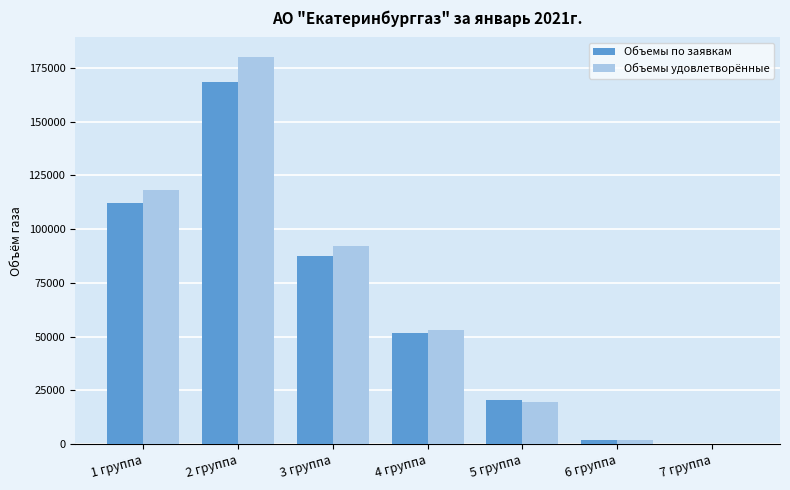

The value of Объемы удовлетворённые at 3 группа is 92366.0. True or false?

True